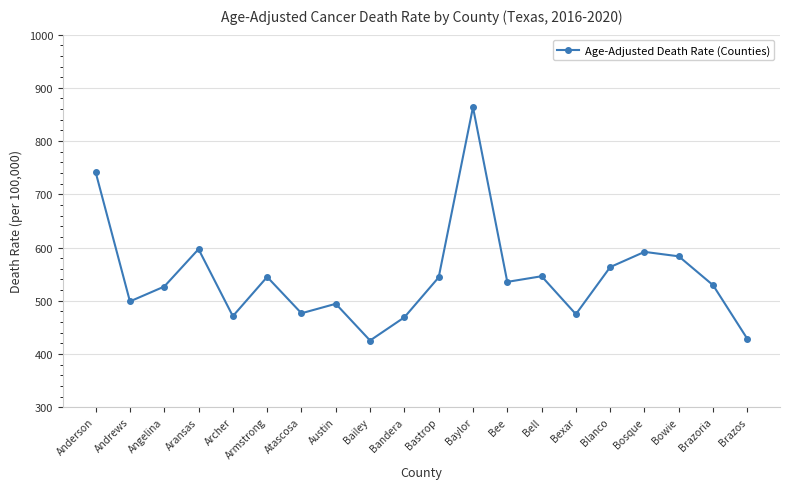

What position from the left is Anderson?

1